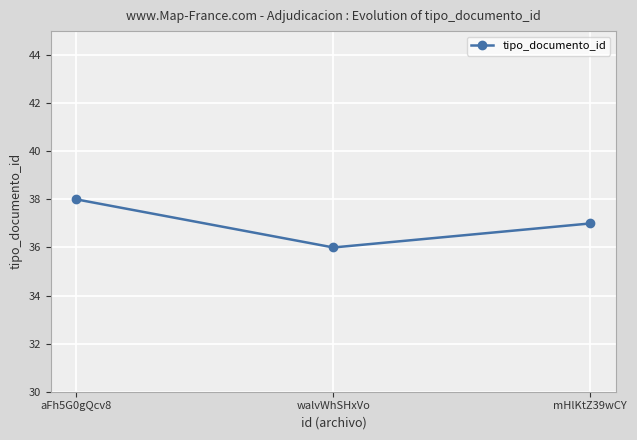

Reading right to left, list all the values displayed in this chart.

37	36	38